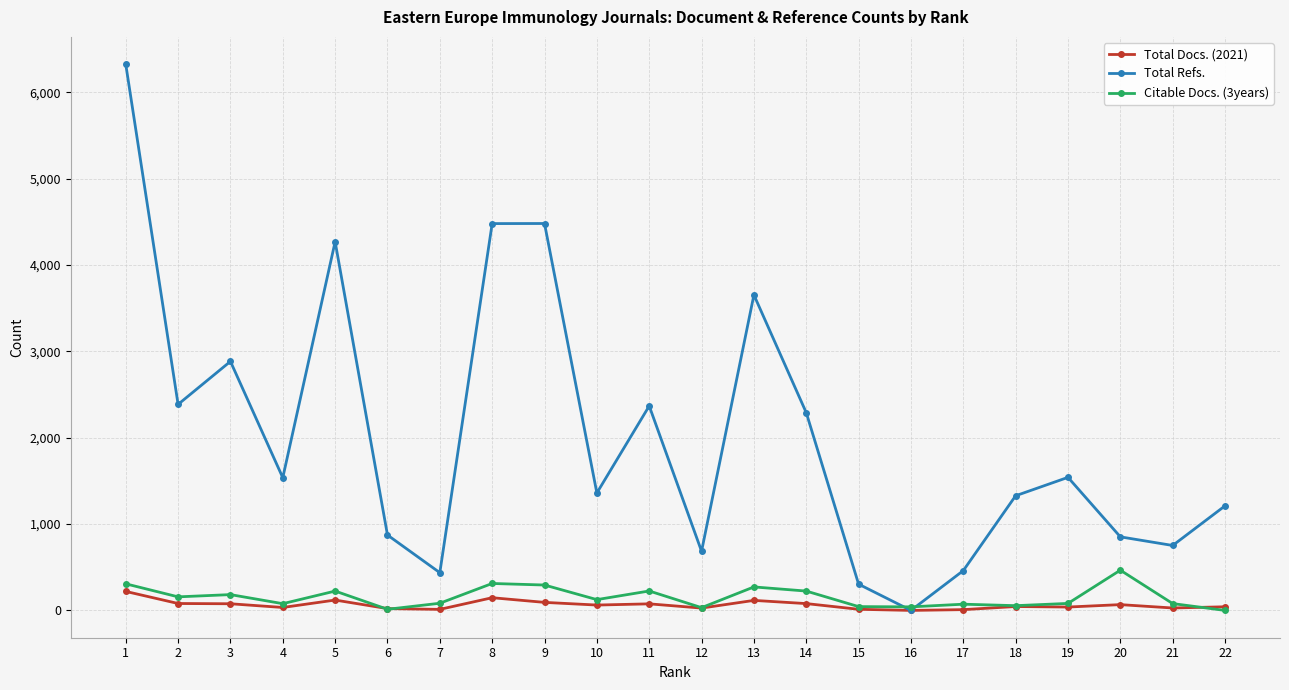

Is the value of Citable Docs. (3years) at 5 greater than the value of Total Docs. (2021) at 14?

Yes